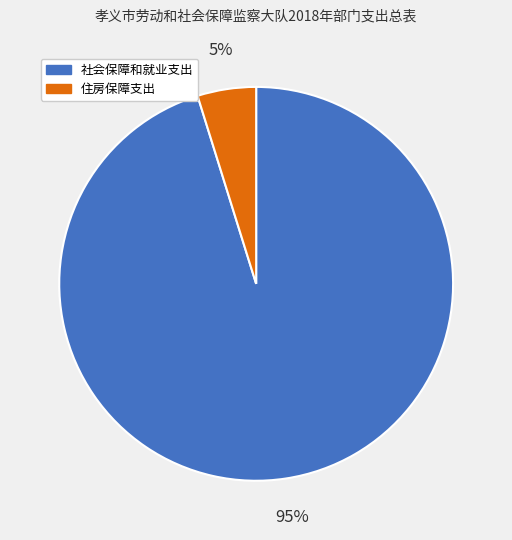

To the nearest percent, what is the difference between the largest and smallest slice percentages?

90%